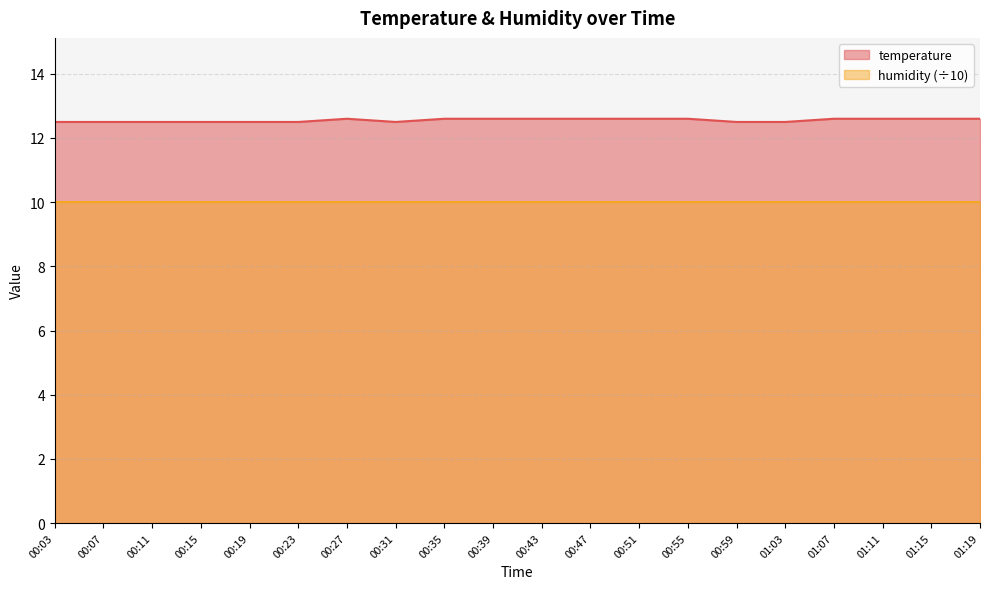

What is the label of the 11th point from the right?

00:39